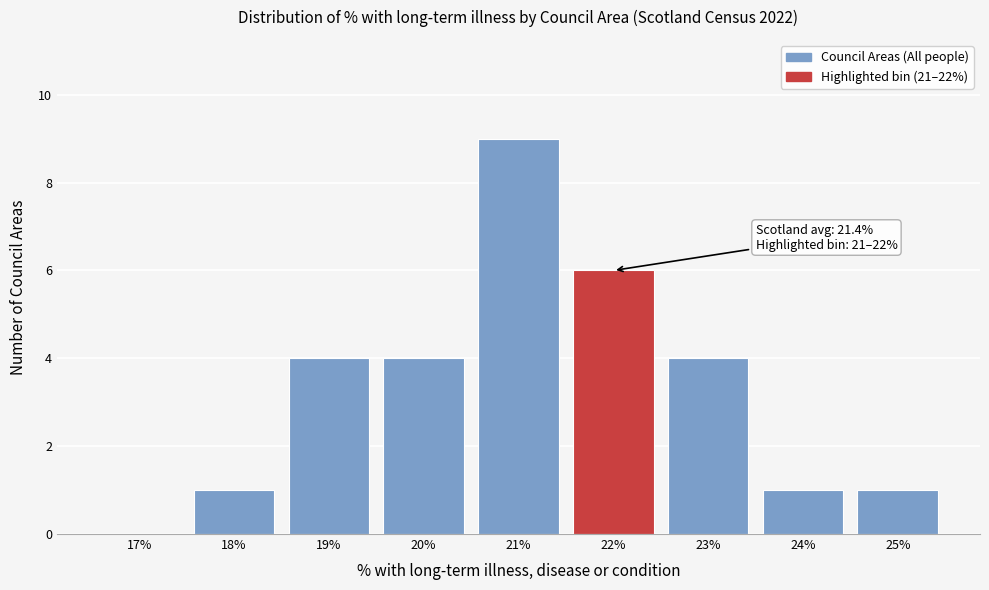

Reading left to right, extract all data points from this chart.

17%=0	18%=1	19%=4	20%=4	21%=9	22%=6	23%=4	24%=1	25%=1